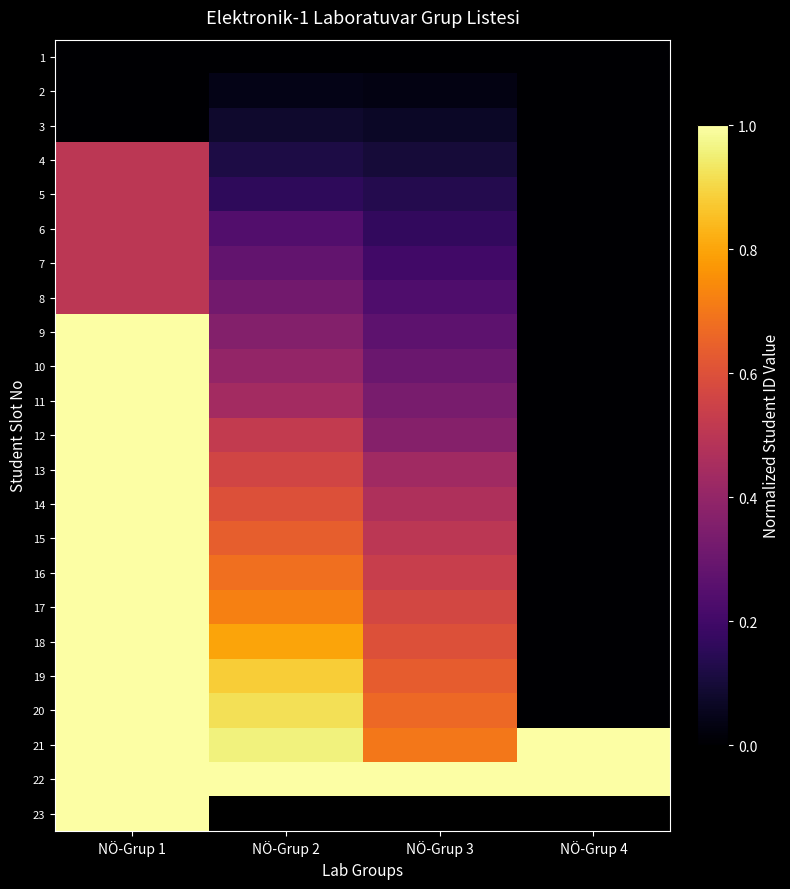

Rank the categories by 12 value from highest to lowest.

NÖ-Grup 1, NÖ-Grup 2, NÖ-Grup 3, NÖ-Grup 4